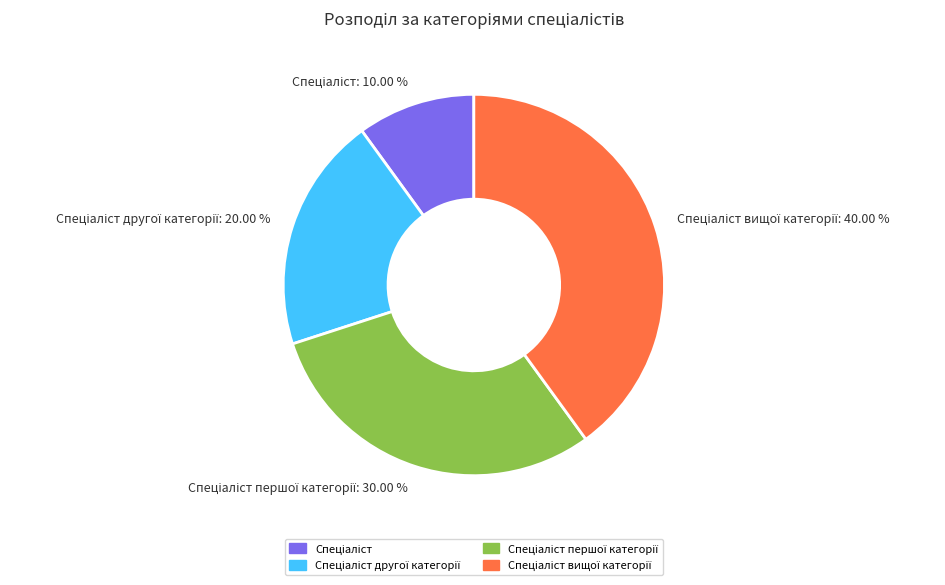

Is there any slice that represents more than half of the pie?

No